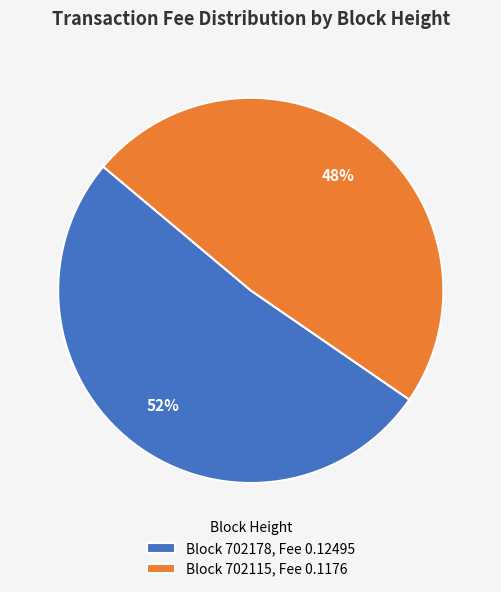

What is the smallest slice in the pie chart?

Block 702115, Fee 0.1176